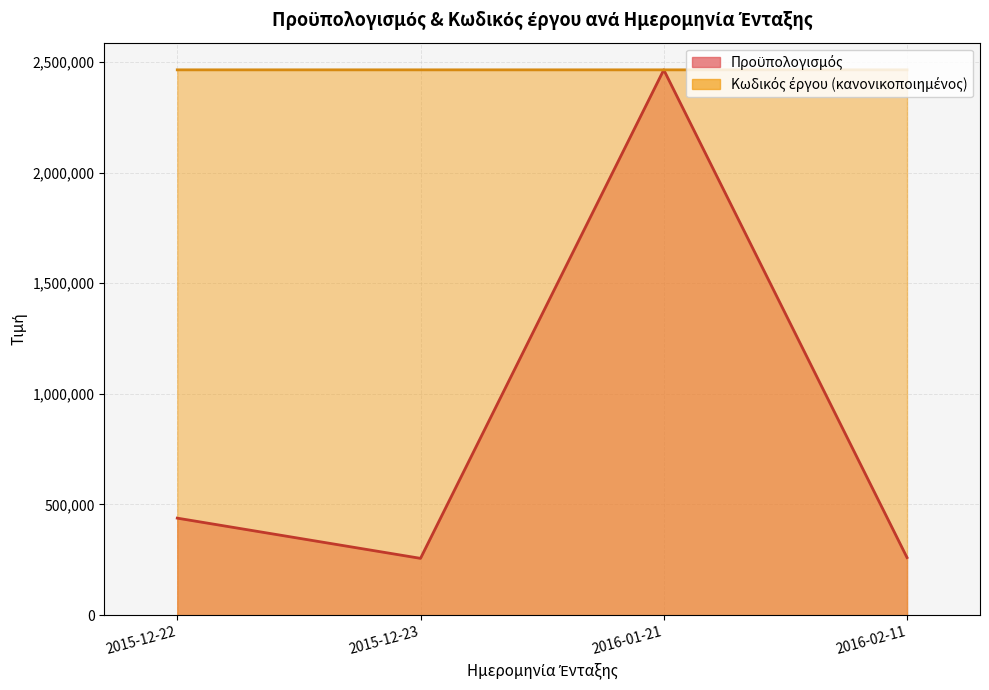

Reading left to right, list all the values displayed in this chart.

Κωδικός έργου: 2015-12-22=2463887.0	2015-12-23=2463875.7	2016-01-21=2463864.8	2016-02-11=2463881.6
Προϋπολογισμός: 2015-12-22=438379.4	2015-12-23=256653.0	2016-01-21=2463887.0	2016-02-11=260162.6